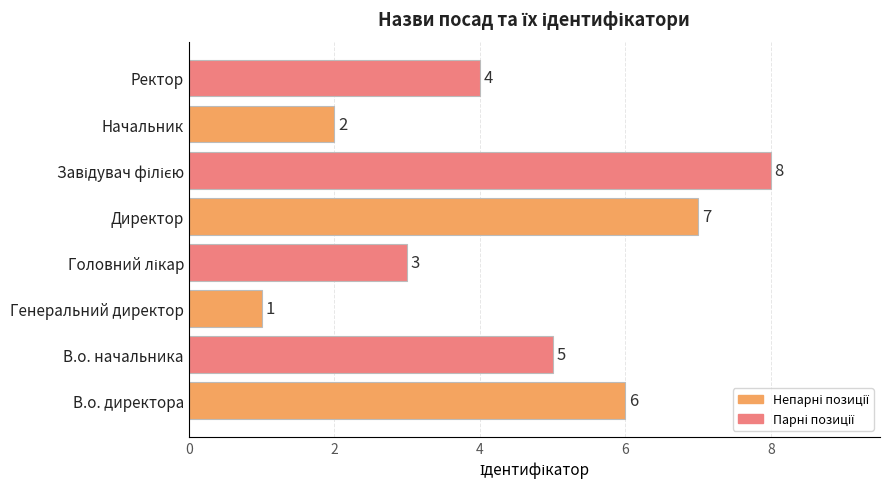

The value at Начальник is 1. True or false?

False